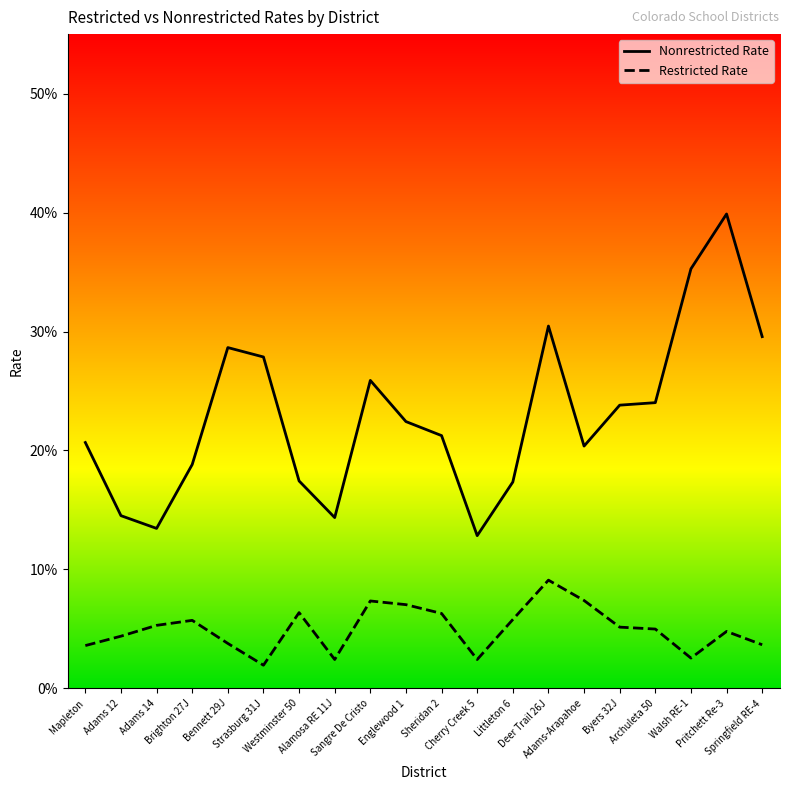

The Nonrestricted Rate series shows 0.2 at Brighton 27J. True or false?

True